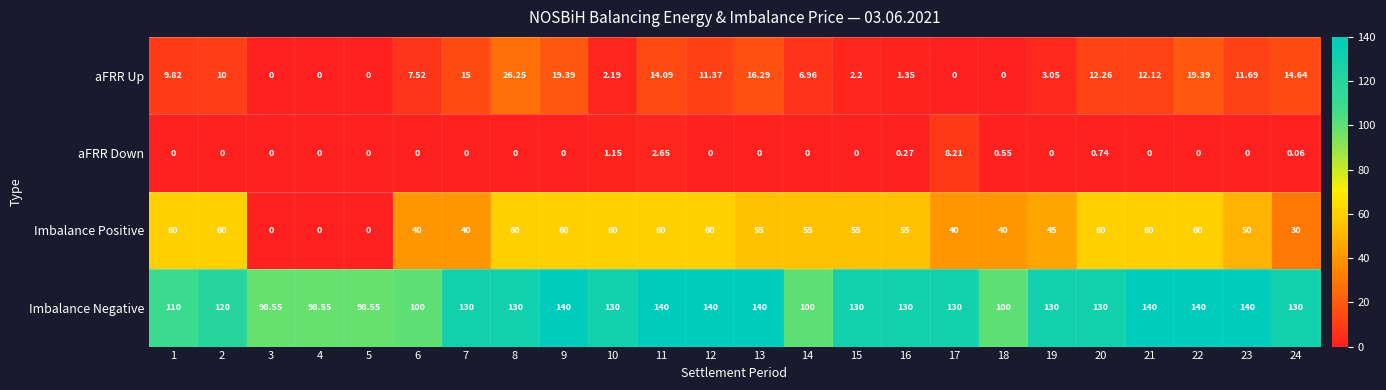

Which series has the largest total across all categories?

Imbalance Negative